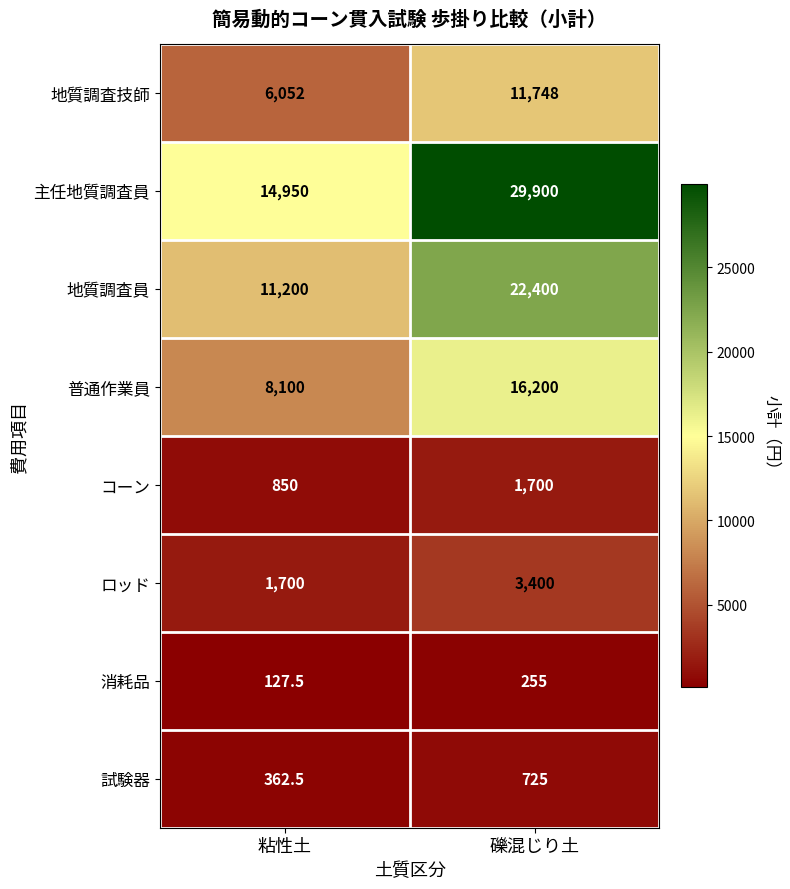

What is the difference between the highest and lowest values at 礫混じり土?

29645.0